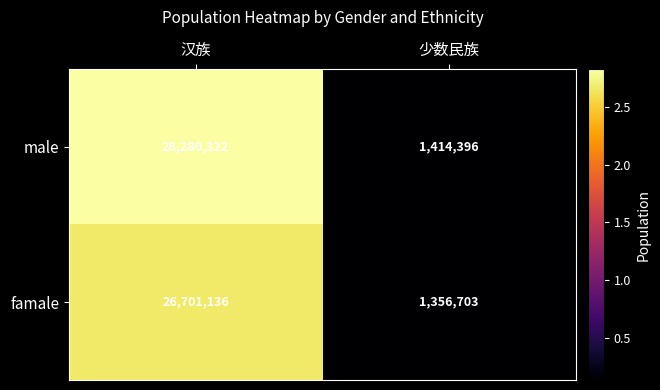

Which label corresponds to the smallest value in the chart?

少数民族